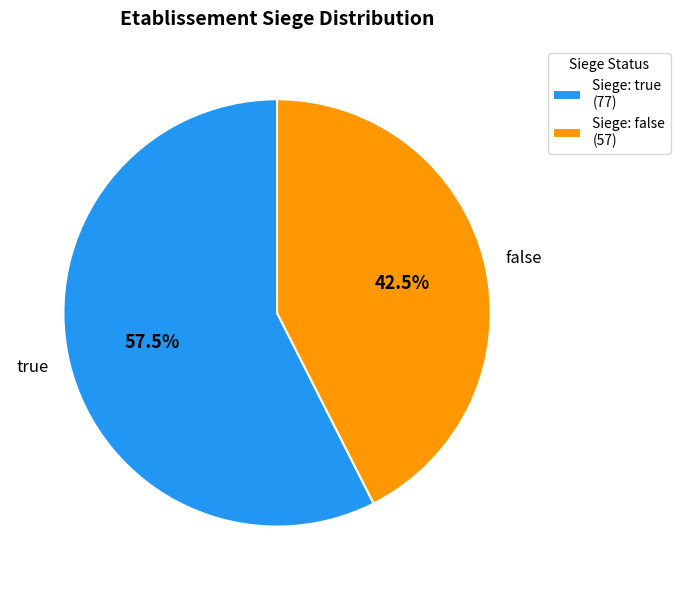

To the nearest percent, what is the average slice percentage?

50%